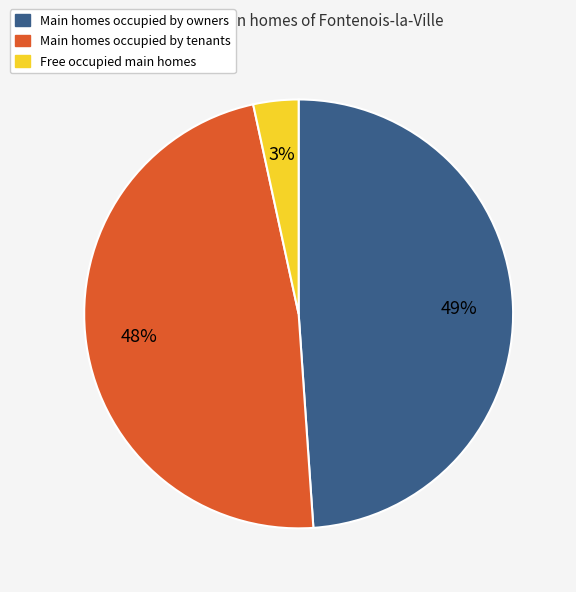

Does any single category account for the majority?

No